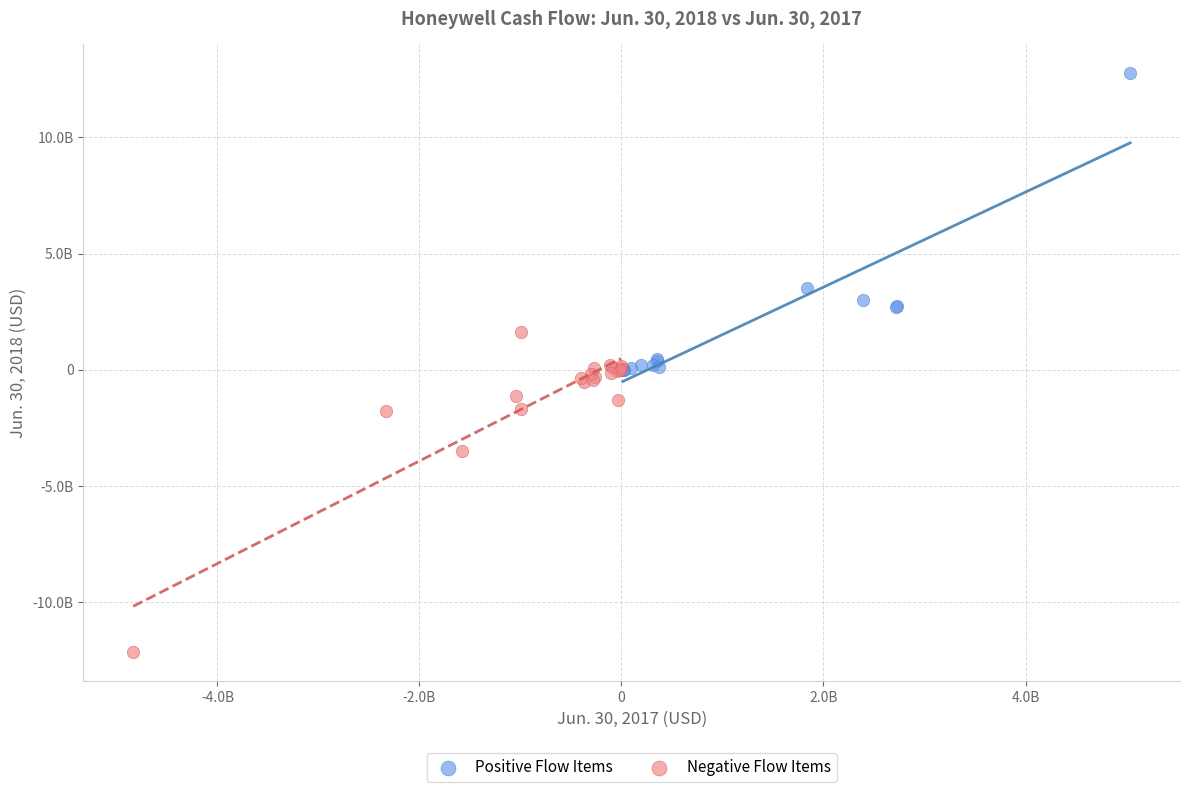

Which series has the largest Y range (max minus min)?

Negative Flow Items